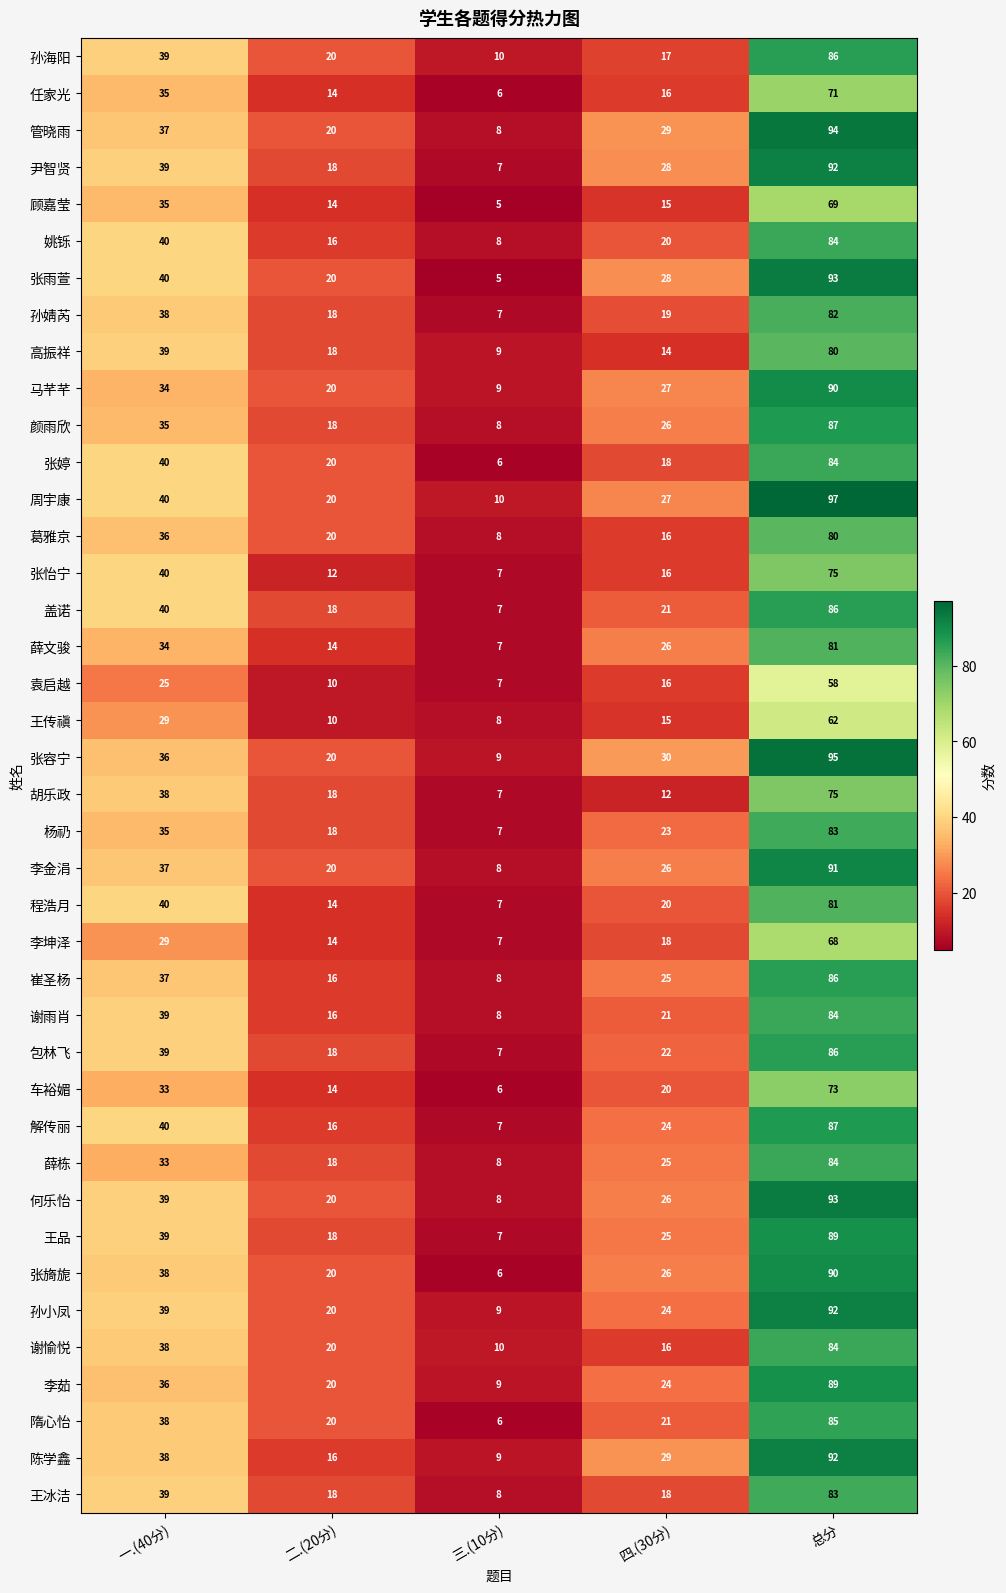

What is the sum of all 程浩月 values?

162